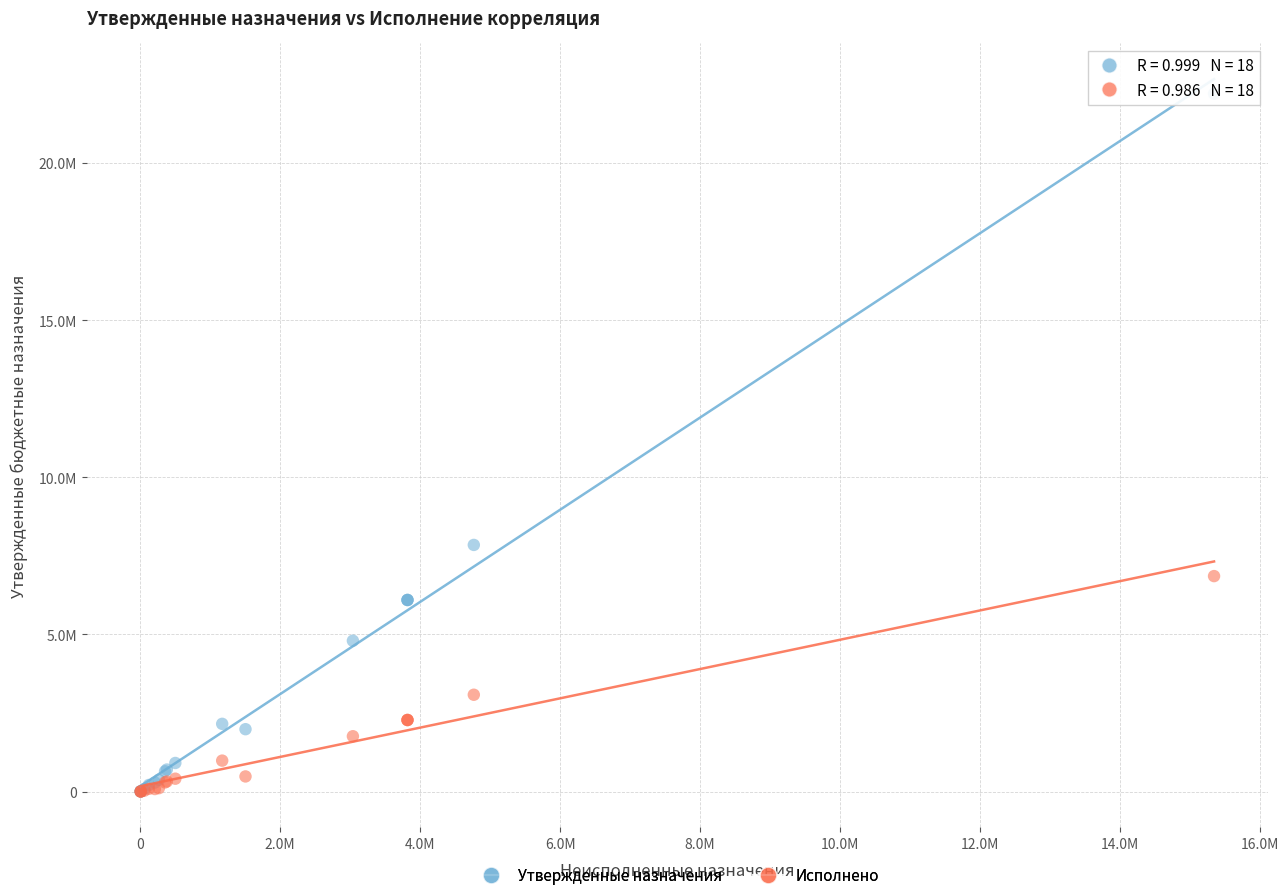

Which series reaches the maximum Y coordinate?

Утвержденные назначения